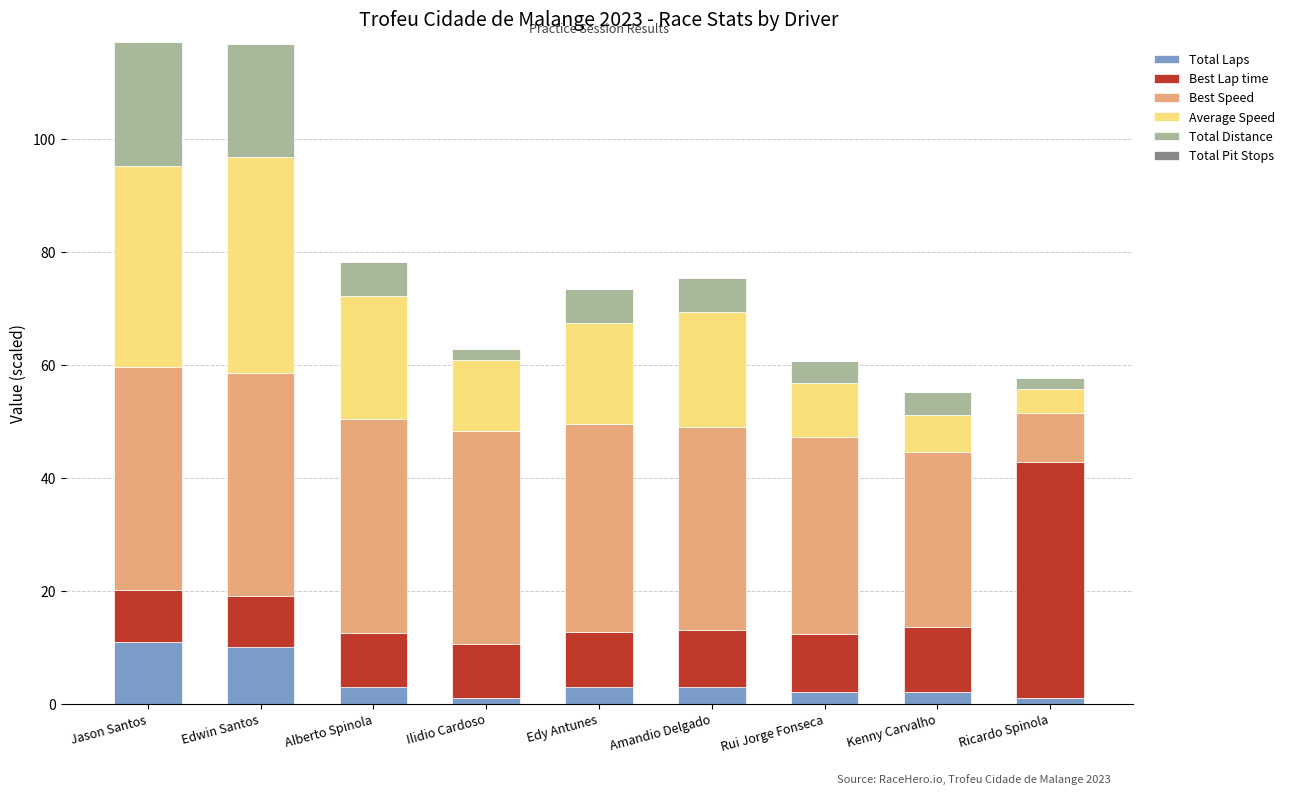

How many series are shown in this chart?

5